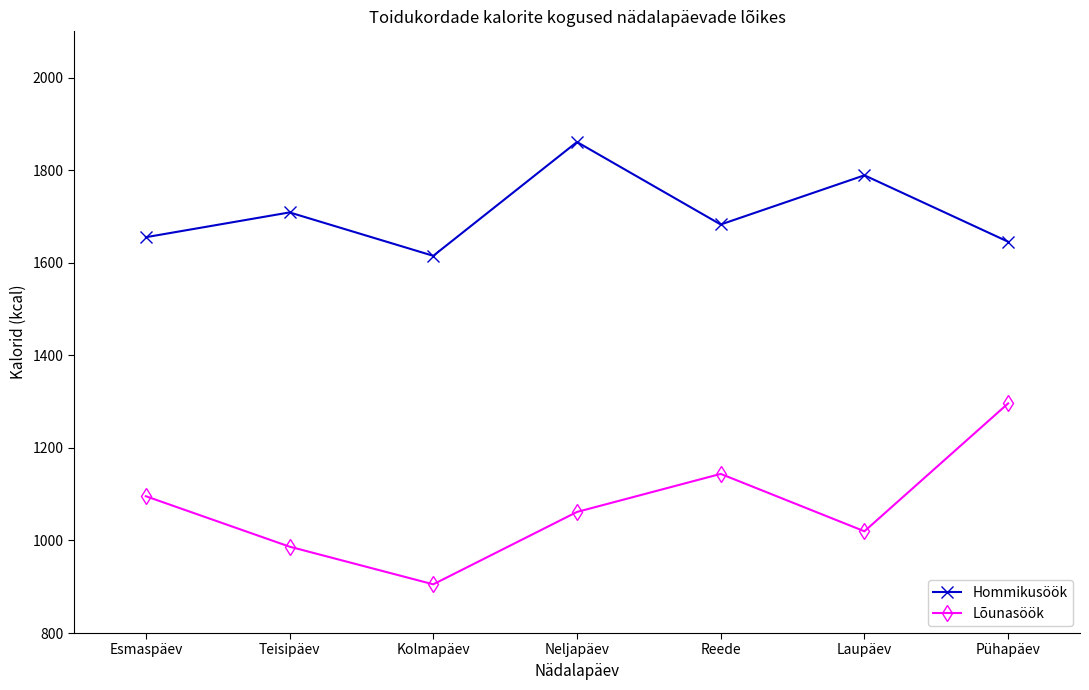

Where does the Lõunasöök series first go above 1061?

Esmaspäev